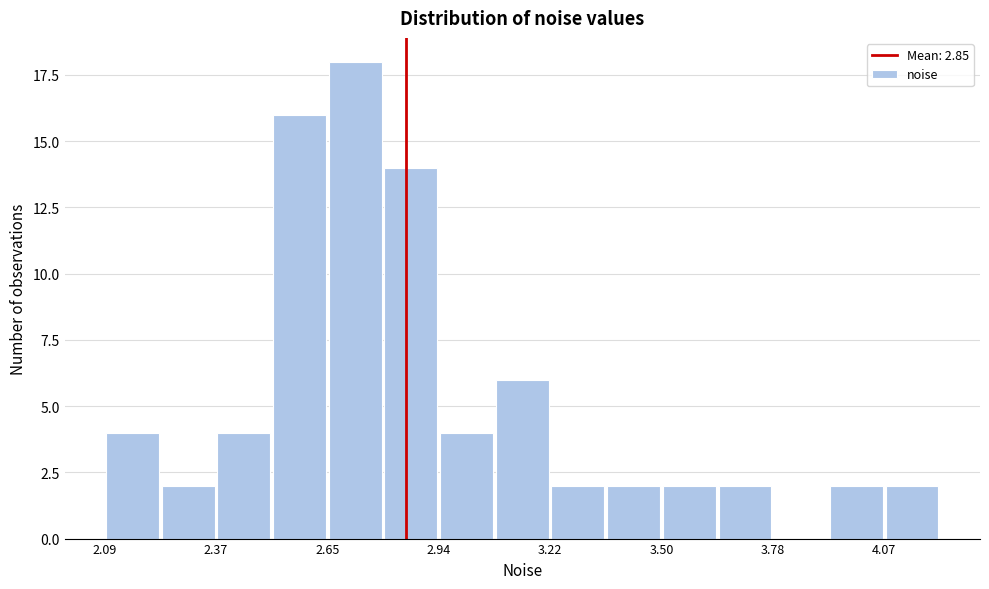

Read against the x-axis, roughly where is the centre of the tallest bar?

2.70